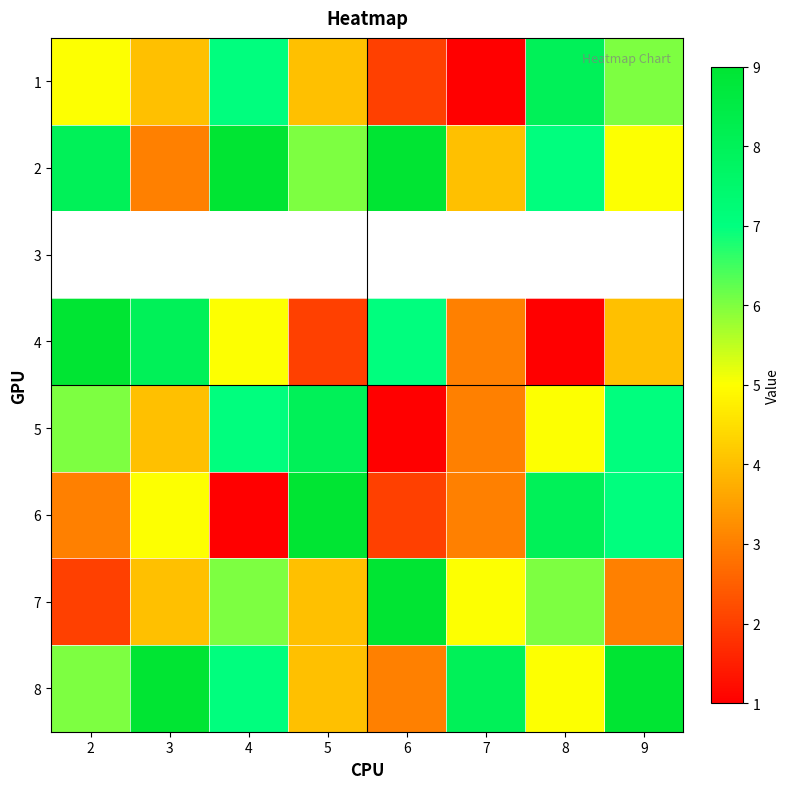

How many distinct data groups are displayed?

8